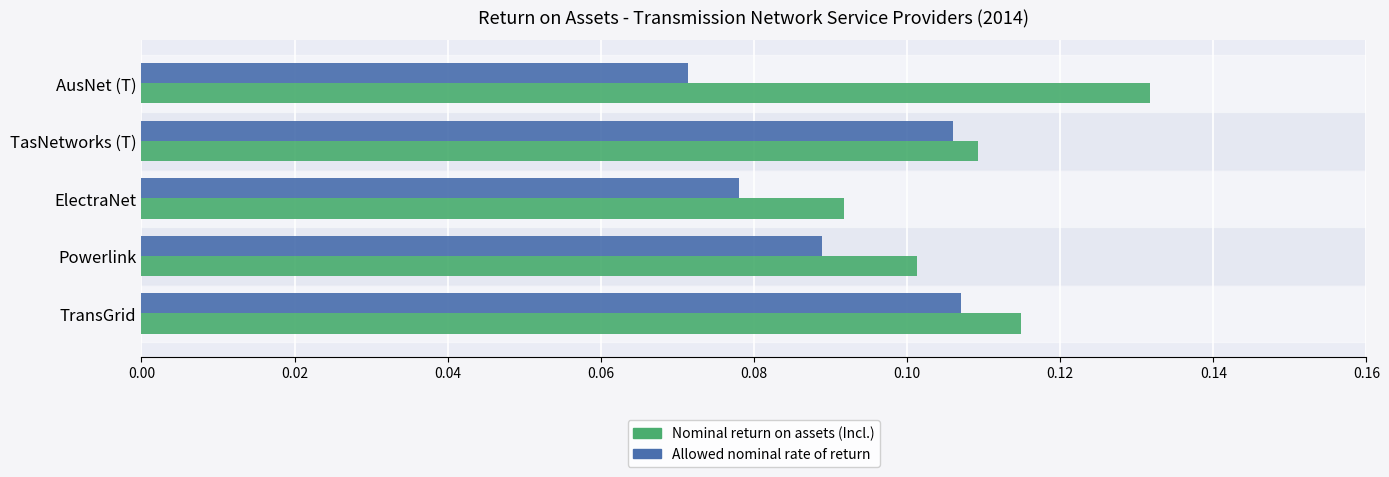

Which series changed the most between Powerlink and AusNet (T)?

Nominal return on assets (Incl.)